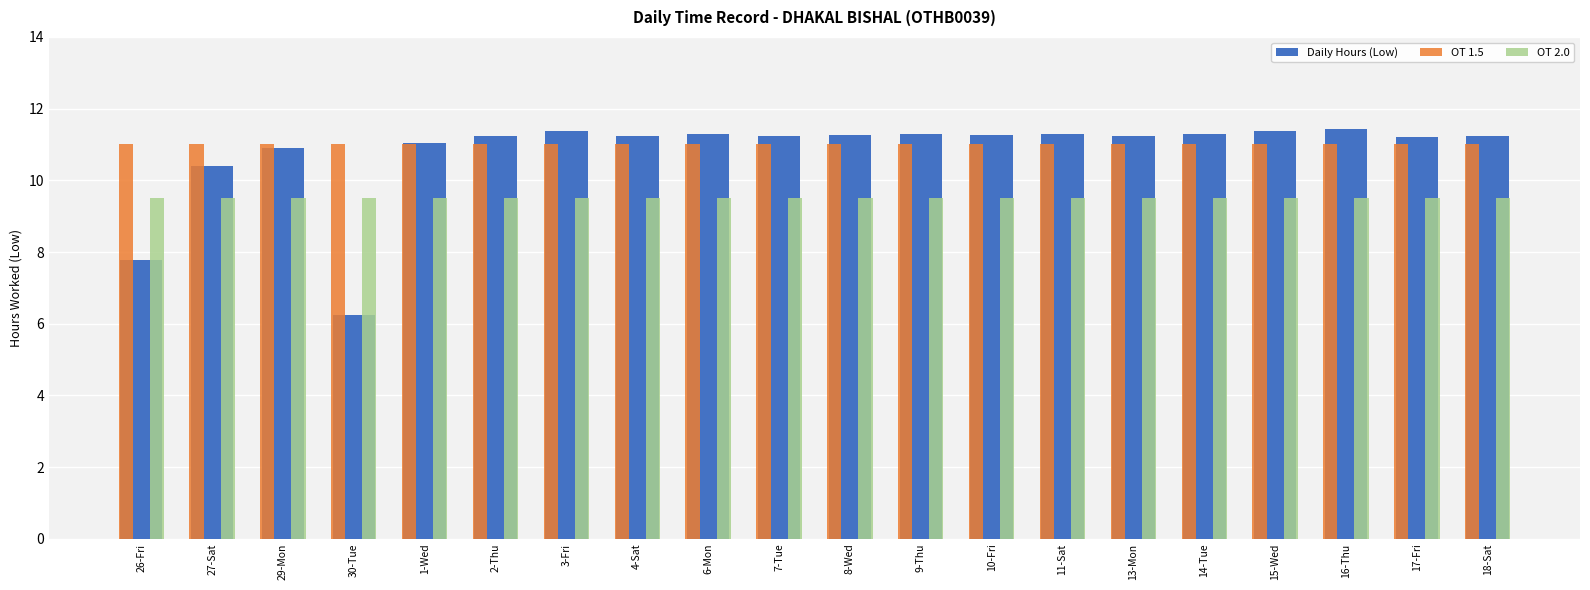

What is the difference between the highest and lowest values at 14-Tue?

1.8